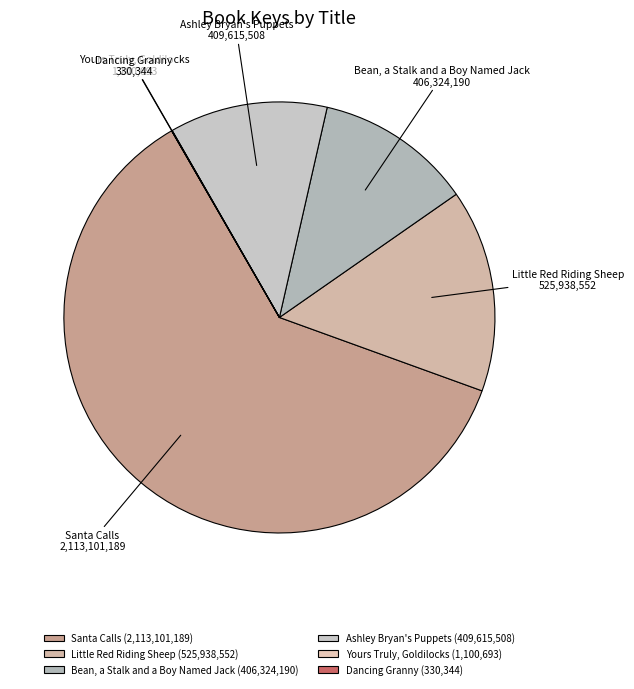

True or false: Santa Calls accounts for 55% of the total.

False